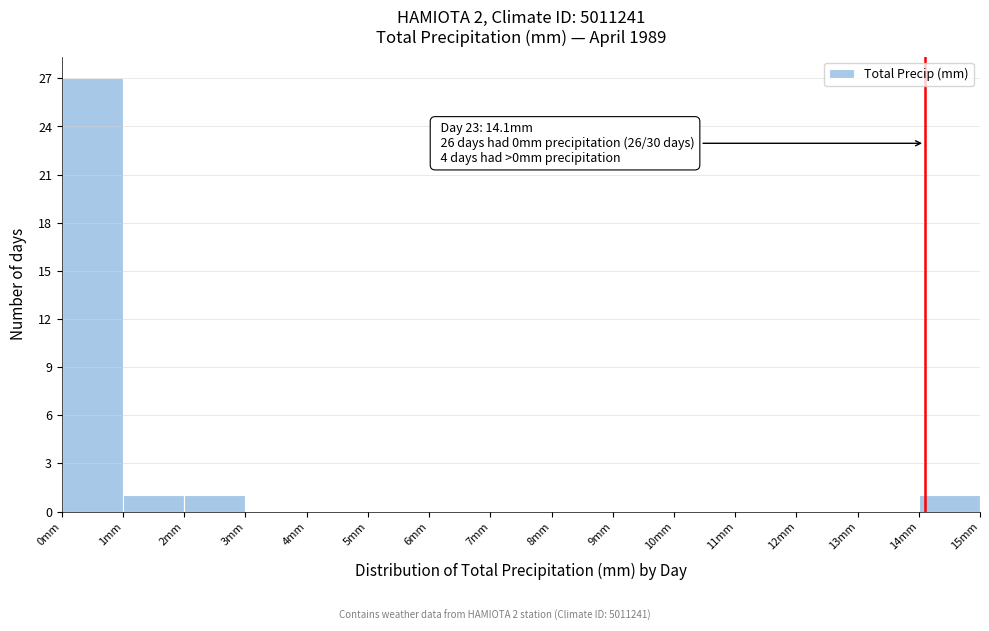

Which range on the x-axis has the tallest bar?

0 to 1